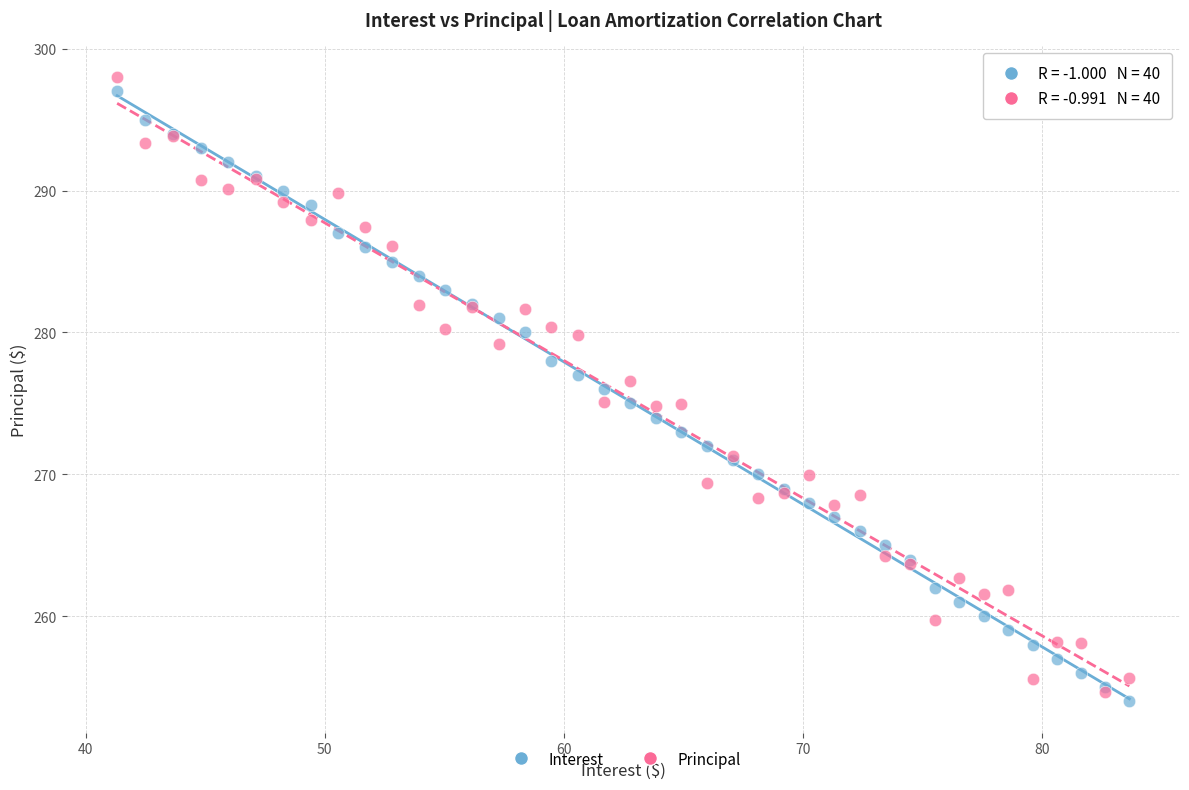

What are all the series names shown in the legend?

Interest, Principal